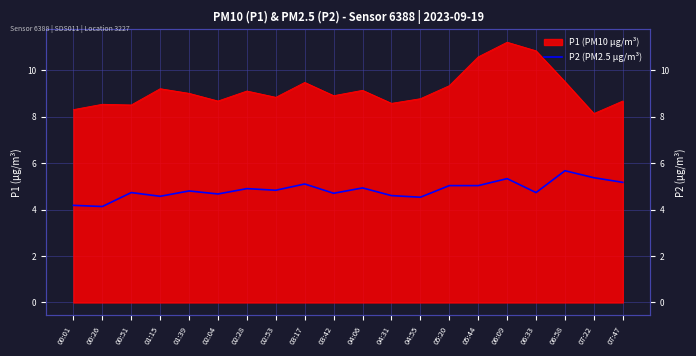

What position from the right is 04:55?

8